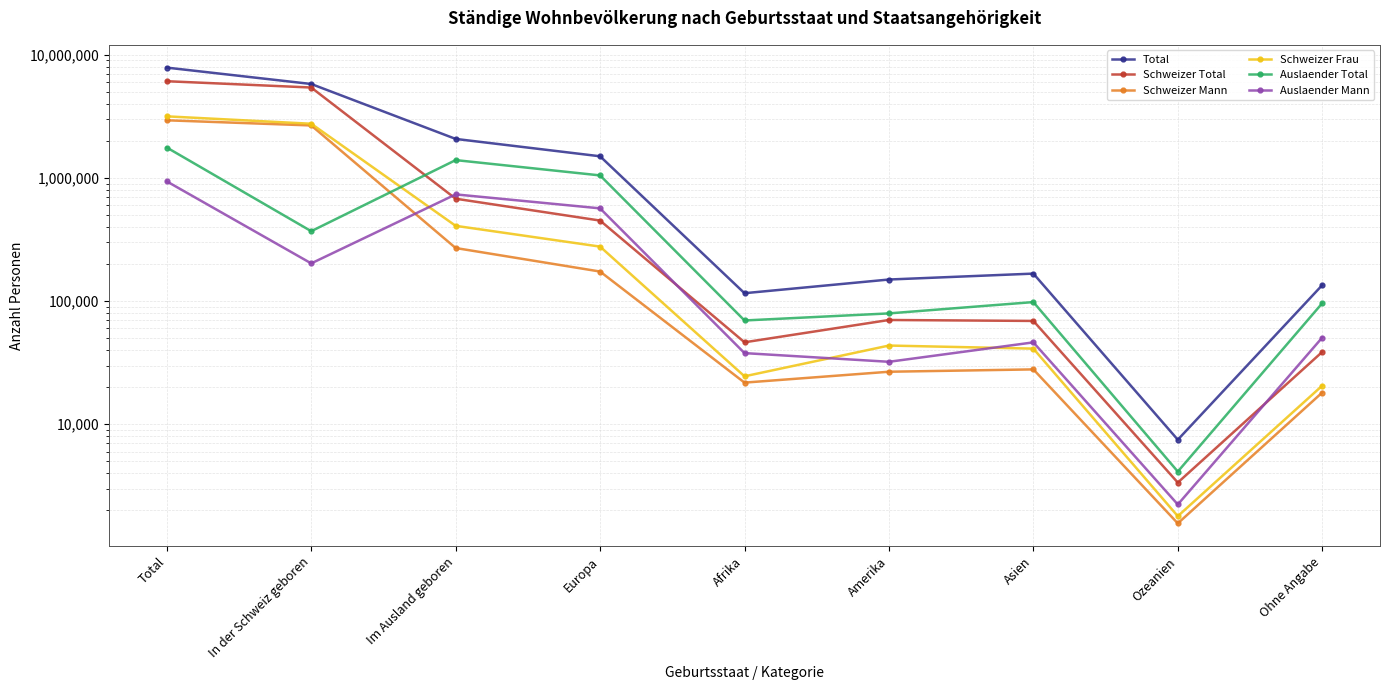

True or false: Total and Schweizer Mann intersect in this chart.

False